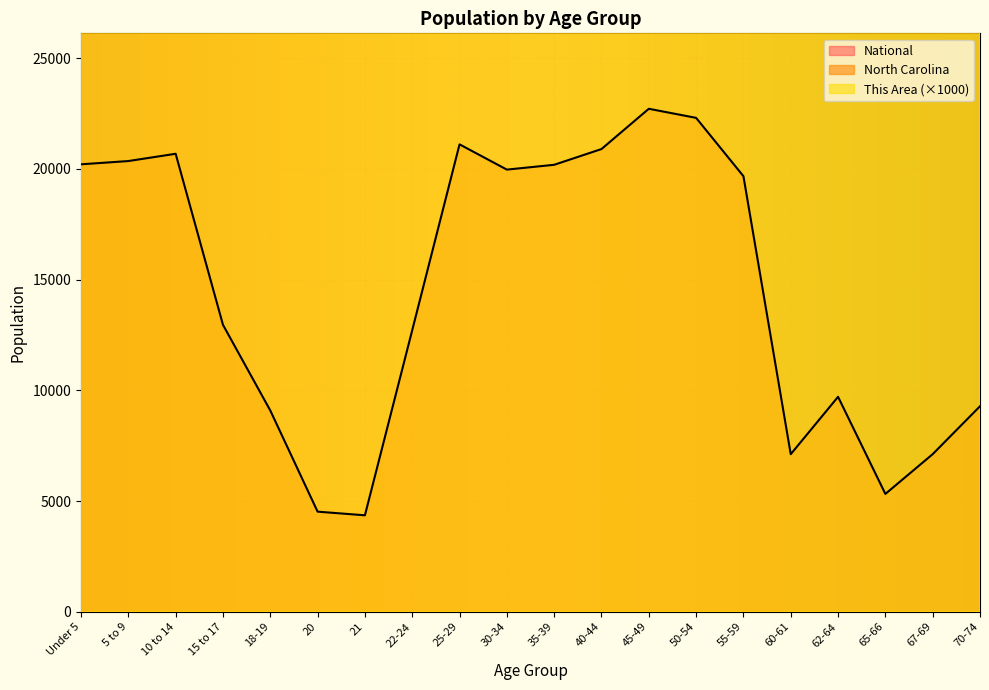

The value of This Area at 20 is 60000.0. True or false?

True